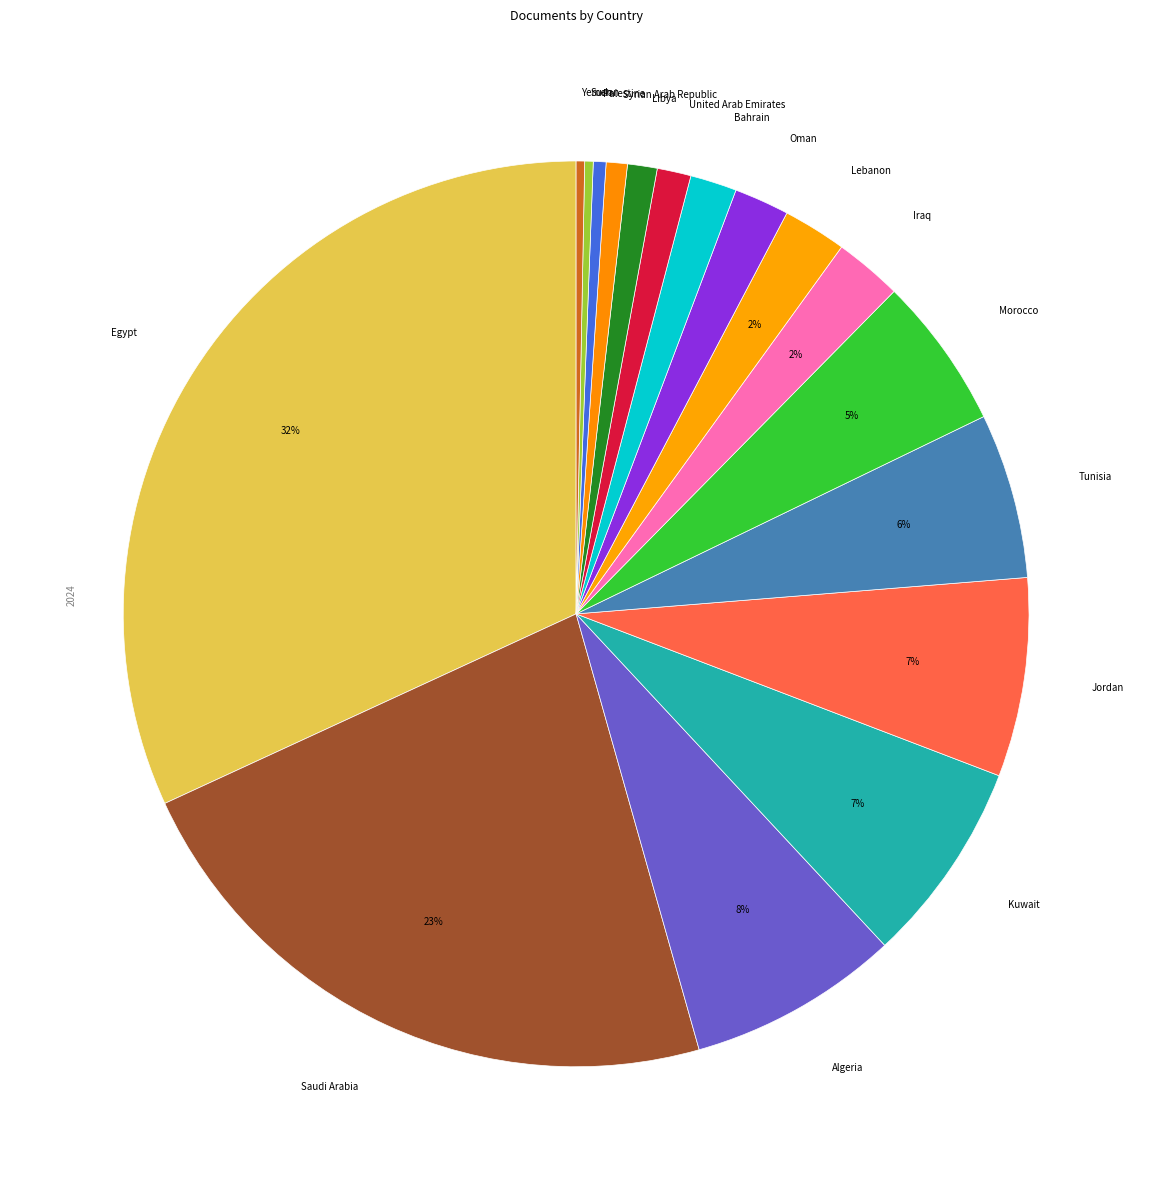

What is the largest slice in the pie chart?

Egypt